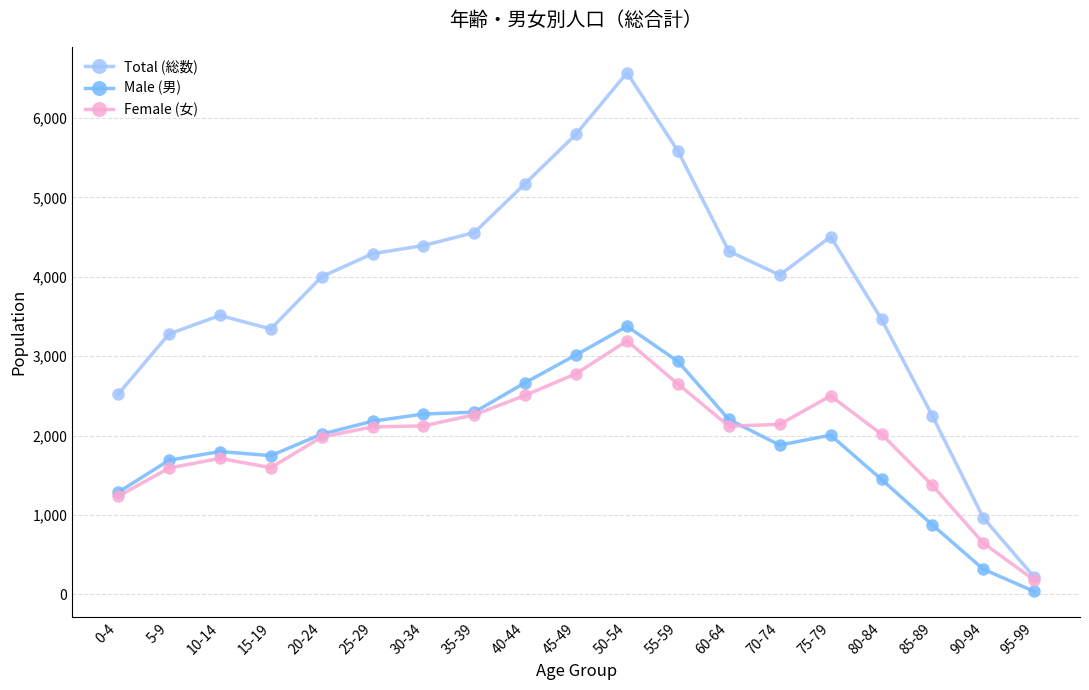

Between 20-24 and 90-94, which series saw the biggest shift?

Total (総数)